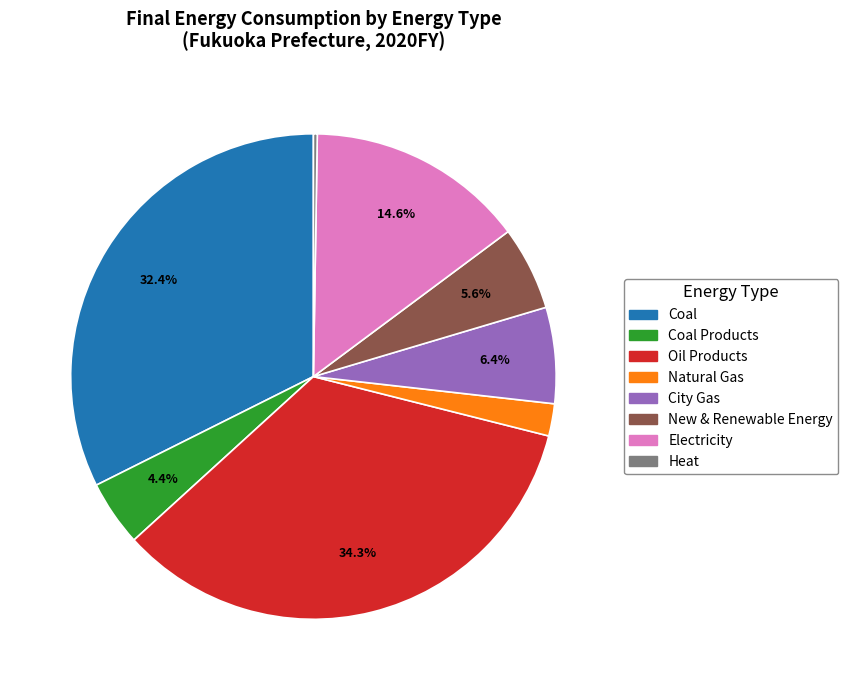

Does any single category account for the majority?

No